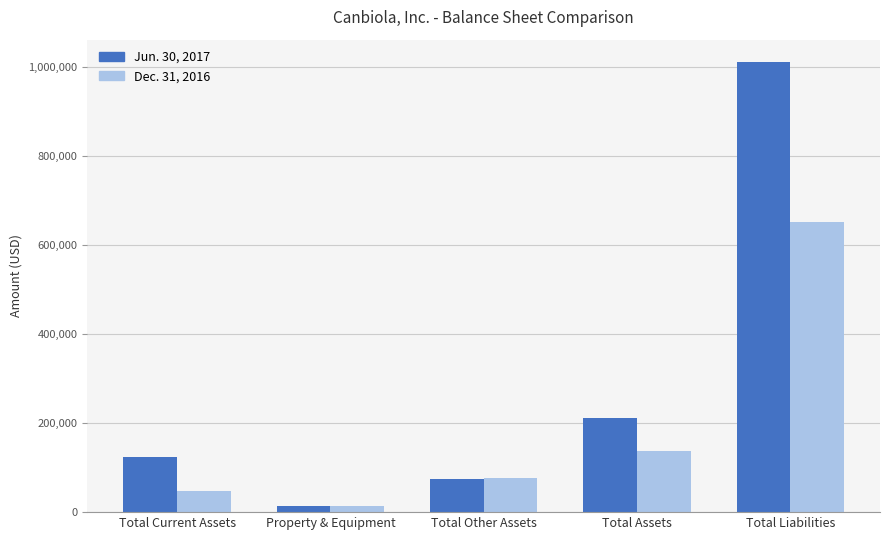

What is the minimum value shown in the chart?

12761